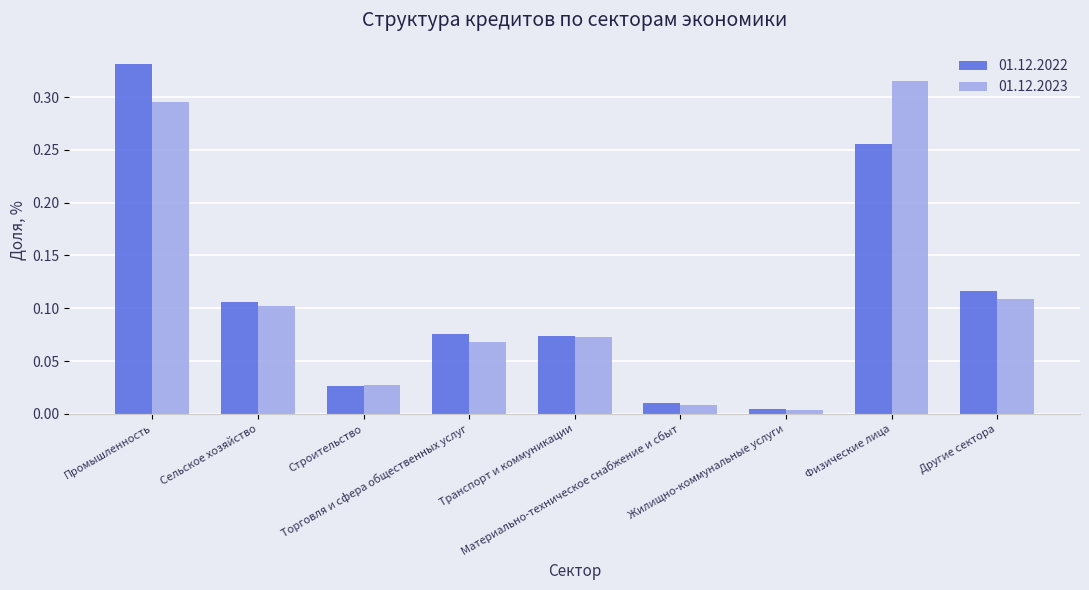

Which category has the highest value across all series?

Промышленность